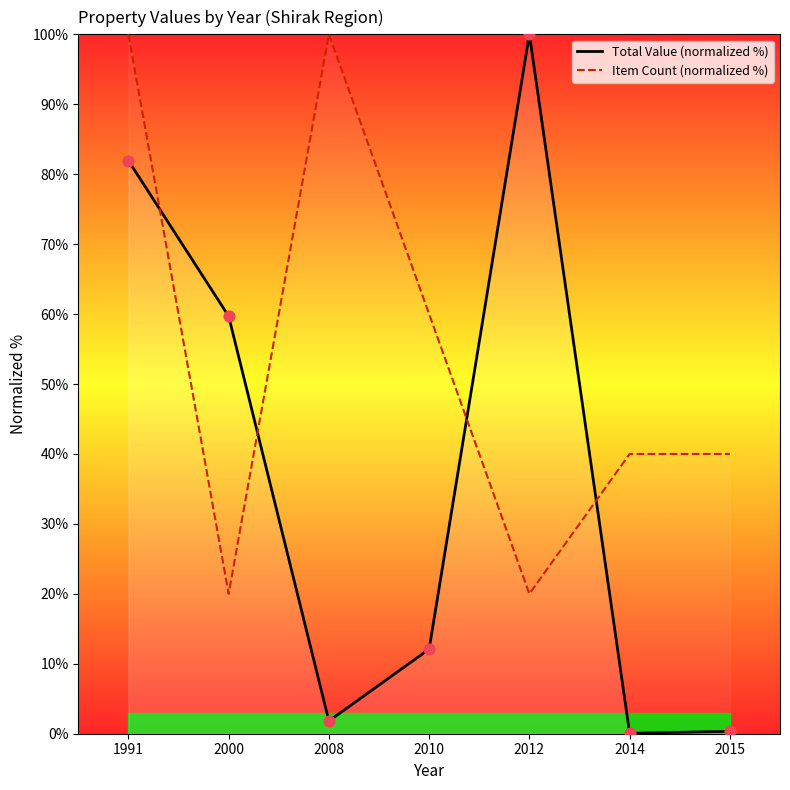

Which series has the largest total across all categories?

Item Count (normalized %)